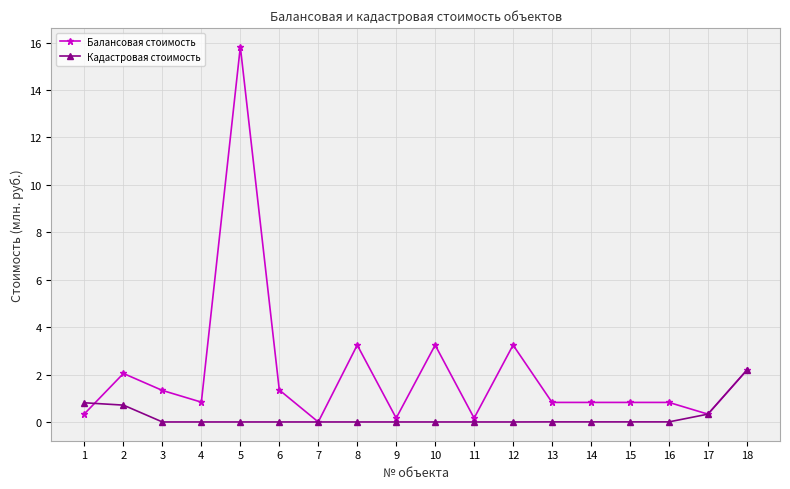

Rank the series by their maximum value, from lowest to highest.

Кадастровая стоимость, Балансовая стоимость